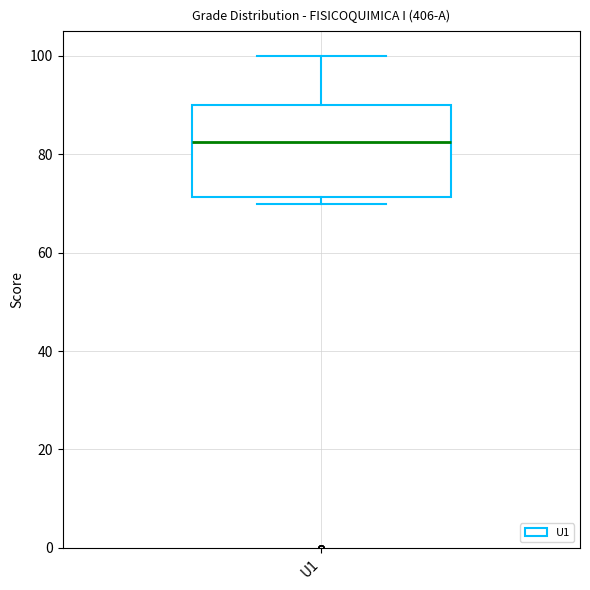

Where is the upper edge of the box for U1 on the y-axis? The values are not printed on the chart, so give them approximately, as read against the axis.

90